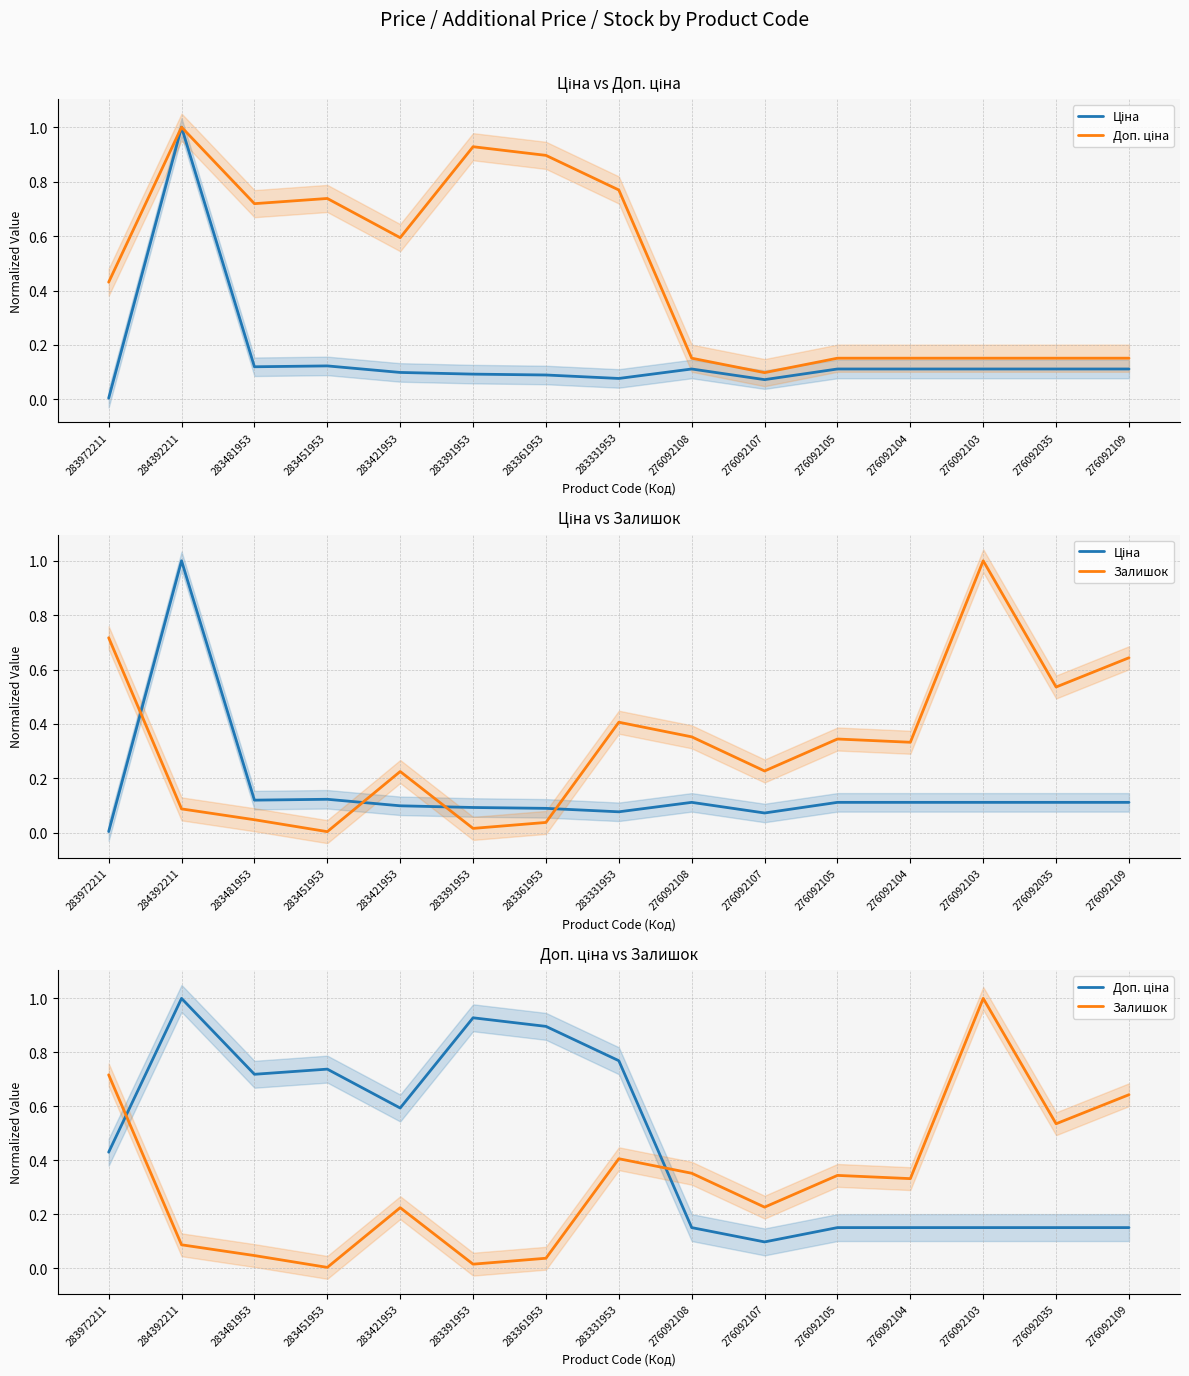

What is the total value across all series at 283361953?

1.0